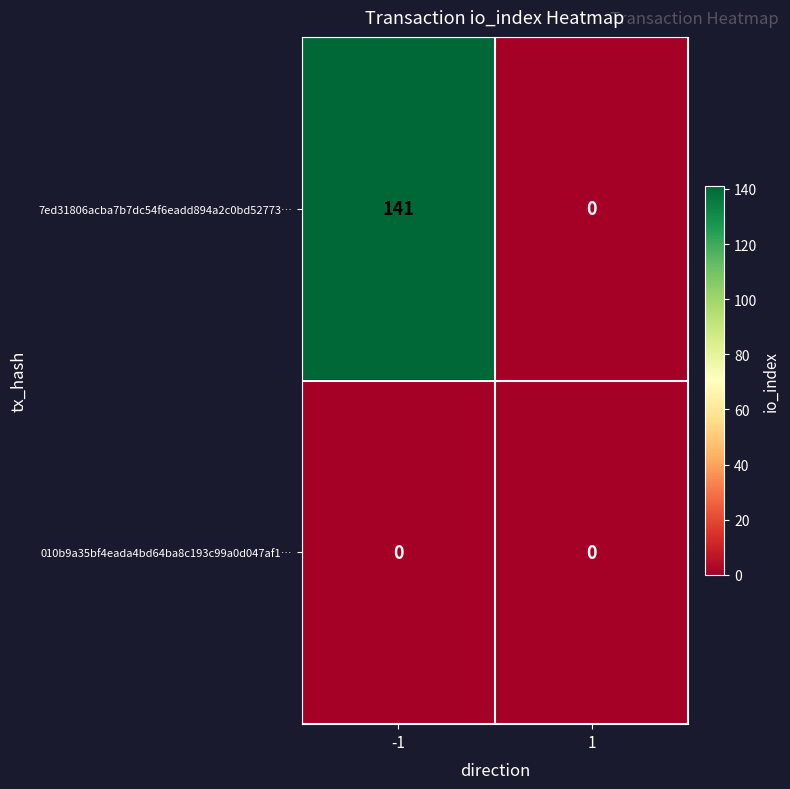

Rank the series by their maximum value, from highest to lowest.

7ed31806acba7b7dc54f6eadd894a2c0bd52773…, 010b9a35bf4eada4bd64ba8c193c99a0d047af1…